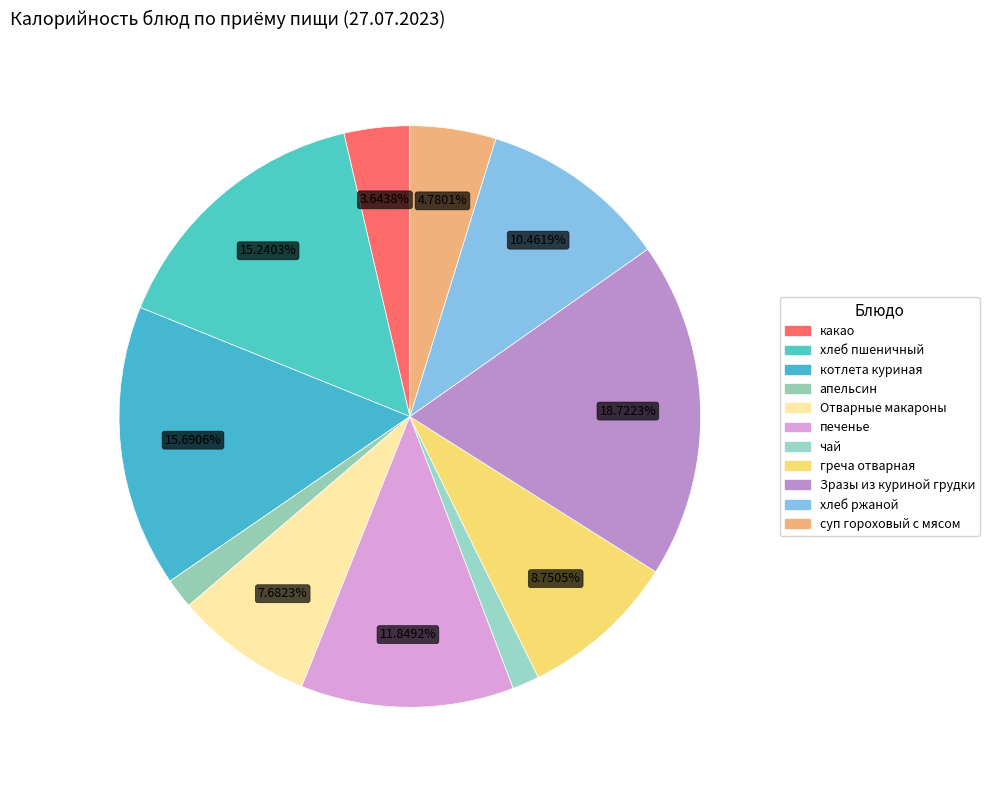

The хлеб ржаной slice represents 10% of the pie. True or false?

True